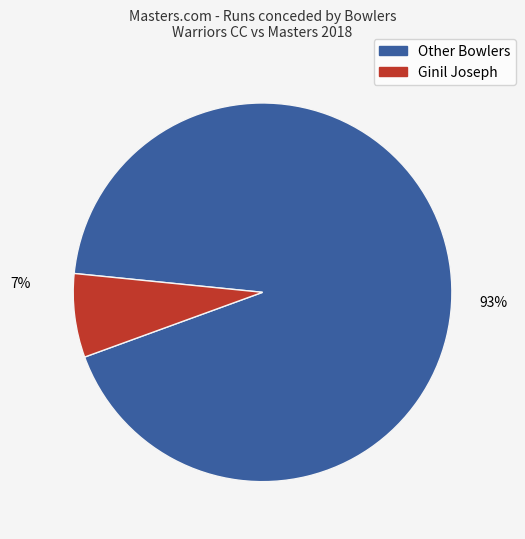

Does any single category account for the majority?

Yes